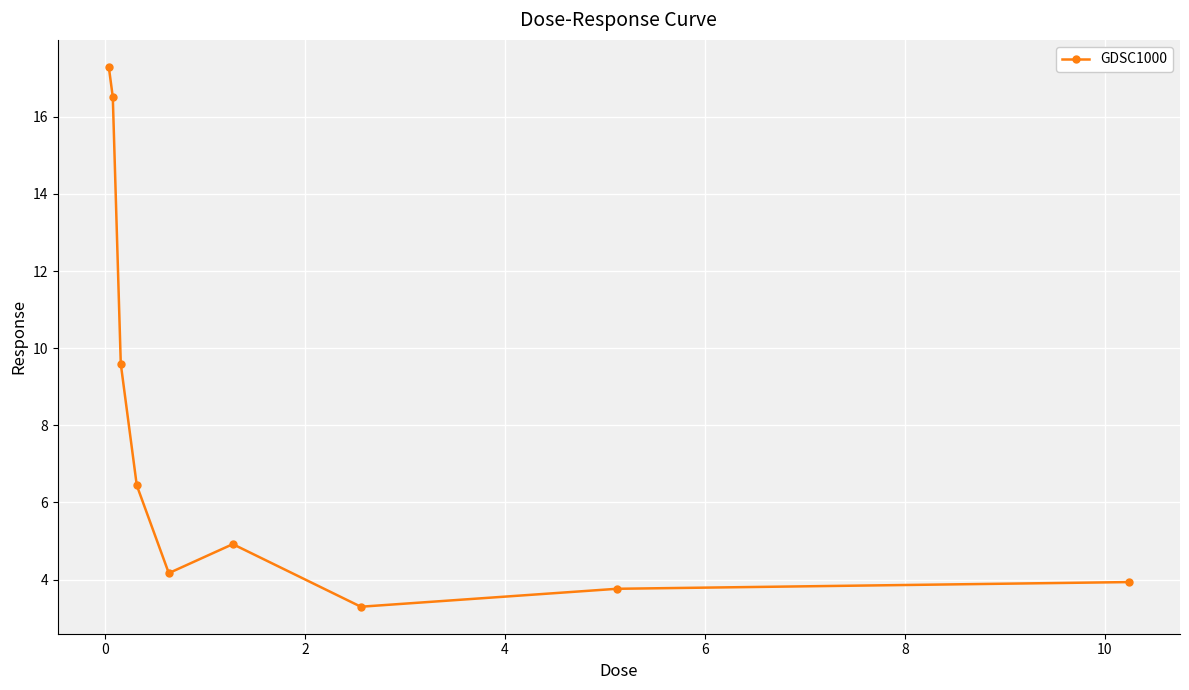

True or false: there are more than 0 points higher than both neighbors.

True